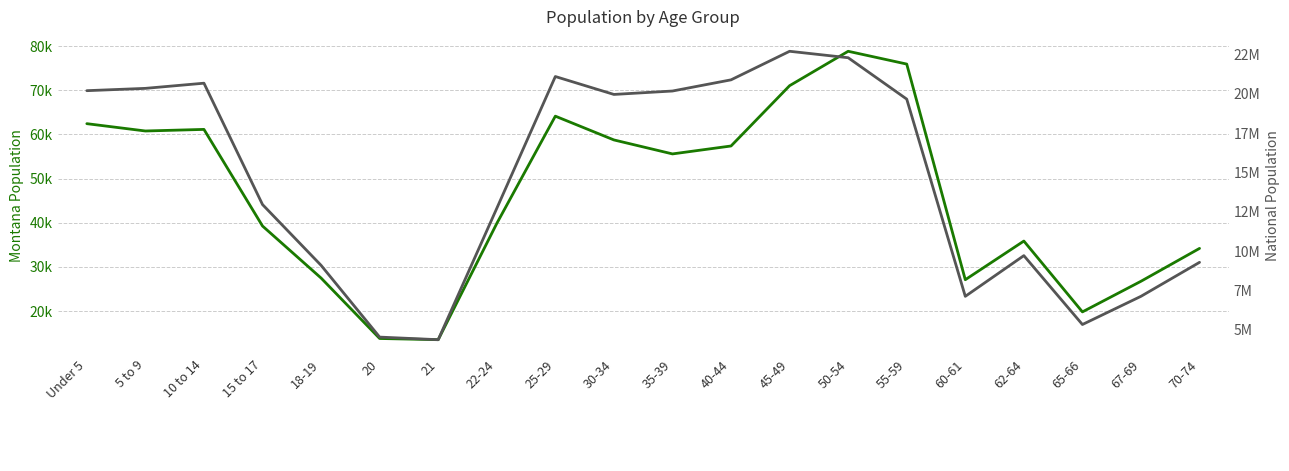

How many data points in National are above 19664805?

9